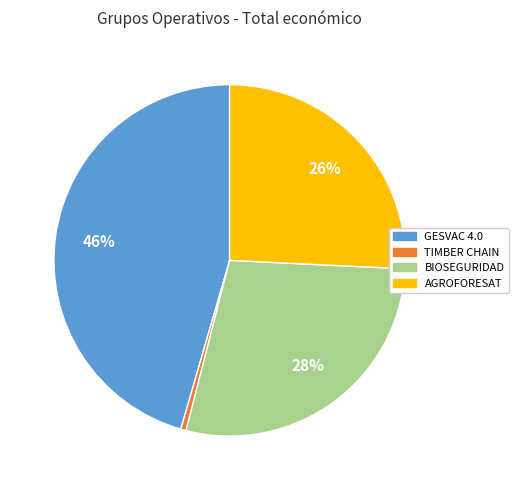

Count the number of slices in the pie.

4